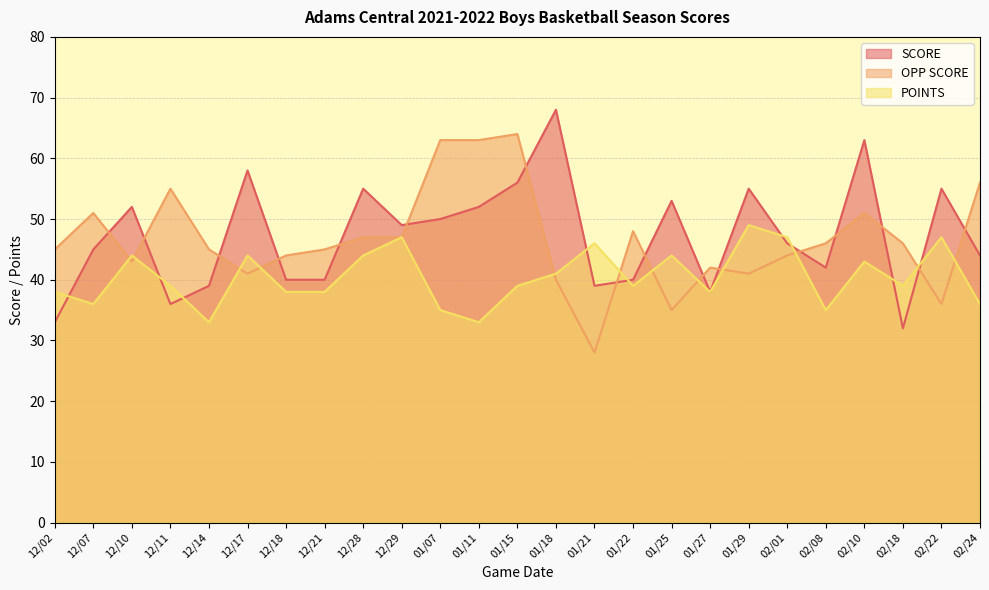

At which category is the sum across all series the highest?

01/15